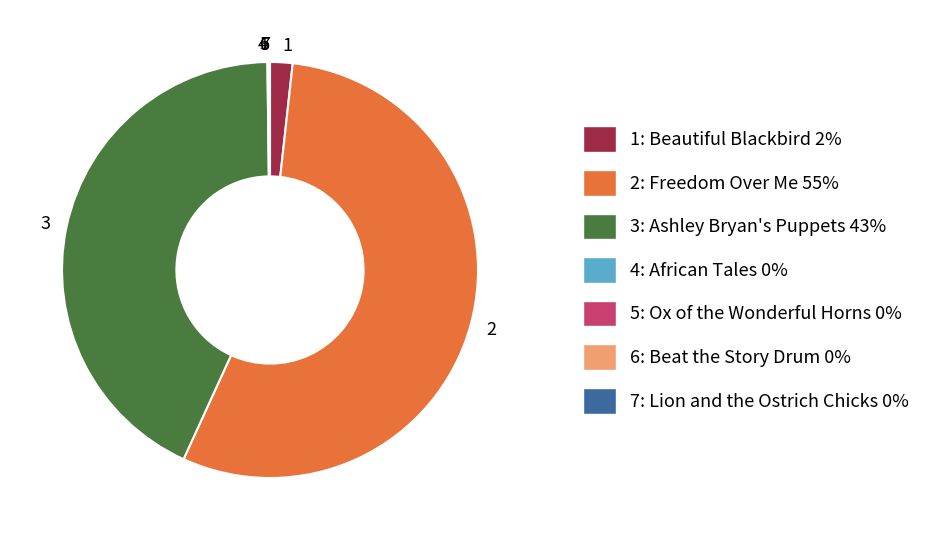

Is there any slice that represents more than half of the pie?

Yes